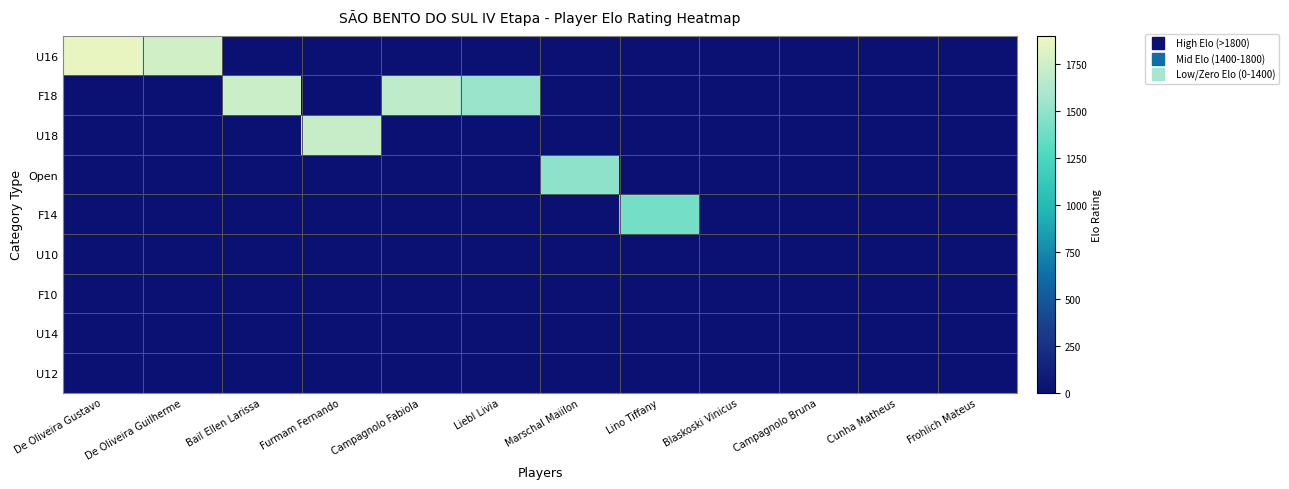

Reading right to left, list all the values displayed in this chart.

U16: Frohlich Mateus=0.0	Cunha Matheus=0.0	Campagnolo Bruna=0.0	Blaskoski Vinicus=0.0	Lino Tiffany=0.0	Marschal Maiilon=0.0	Liebl Livia=0.0	Campagnolo Fabiola=0.0	Furmam Fernando=0.0	Bail Ellen Larissa=0.0	De Oliveira Guilherme=1766.0	De Oliveira Gustavo=1868.0
F18: Frohlich Mateus=0.0	Cunha Matheus=0.0	Campagnolo Bruna=0.0	Blaskoski Vinicus=0.0	Lino Tiffany=0.0	Marschal Maiilon=0.0	Liebl Livia=1530.0	Campagnolo Fabiola=1680.0	Furmam Fernando=0.0	Bail Ellen Larissa=1734.0	De Oliveira Guilherme=0.0	De Oliveira Gustavo=0.0
U18: Frohlich Mateus=0.0	Cunha Matheus=0.0	Campagnolo Bruna=0.0	Blaskoski Vinicus=0.0	Lino Tiffany=0.0	Marschal Maiilon=0.0	Liebl Livia=0.0	Campagnolo Fabiola=0.0	Furmam Fernando=1717.0	Bail Ellen Larissa=0.0	De Oliveira Guilherme=0.0	De Oliveira Gustavo=0.0
Open: Frohlich Mateus=0.0	Cunha Matheus=0.0	Campagnolo Bruna=0.0	Blaskoski Vinicus=0.0	Lino Tiffany=0.0	Marschal Maiilon=1498.0	Liebl Livia=0.0	Campagnolo Fabiola=0.0	Furmam Fernando=0.0	Bail Ellen Larissa=0.0	De Oliveira Guilherme=0.0	De Oliveira Gustavo=0.0
F14: Frohlich Mateus=0.0	Cunha Matheus=0.0	Campagnolo Bruna=0.0	Blaskoski Vinicus=0.0	Lino Tiffany=1408.0	Marschal Maiilon=0.0	Liebl Livia=0.0	Campagnolo Fabiola=0.0	Furmam Fernando=0.0	Bail Ellen Larissa=0.0	De Oliveira Guilherme=0.0	De Oliveira Gustavo=0.0
U10: Frohlich Mateus=0.0	Cunha Matheus=0.0	Campagnolo Bruna=0.0	Blaskoski Vinicus=0.1	Lino Tiffany=0.0	Marschal Maiilon=0.0	Liebl Livia=0.0	Campagnolo Fabiola=0.0	Furmam Fernando=0.0	Bail Ellen Larissa=0.0	De Oliveira Guilherme=0.0	De Oliveira Gustavo=0.0
F10: Frohlich Mateus=0.0	Cunha Matheus=0.0	Campagnolo Bruna=0.1	Blaskoski Vinicus=0.0	Lino Tiffany=0.0	Marschal Maiilon=0.0	Liebl Livia=0.0	Campagnolo Fabiola=0.0	Furmam Fernando=0.0	Bail Ellen Larissa=0.0	De Oliveira Guilherme=0.0	De Oliveira Gustavo=0.0
U14: Frohlich Mateus=0.0	Cunha Matheus=0.1	Campagnolo Bruna=0.0	Blaskoski Vinicus=0.0	Lino Tiffany=0.0	Marschal Maiilon=0.0	Liebl Livia=0.0	Campagnolo Fabiola=0.0	Furmam Fernando=0.0	Bail Ellen Larissa=0.0	De Oliveira Guilherme=0.0	De Oliveira Gustavo=0.0
U12: Frohlich Mateus=0.1	Cunha Matheus=0.0	Campagnolo Bruna=0.0	Blaskoski Vinicus=0.0	Lino Tiffany=0.0	Marschal Maiilon=0.0	Liebl Livia=0.0	Campagnolo Fabiola=0.0	Furmam Fernando=0.0	Bail Ellen Larissa=0.0	De Oliveira Guilherme=0.0	De Oliveira Gustavo=0.0